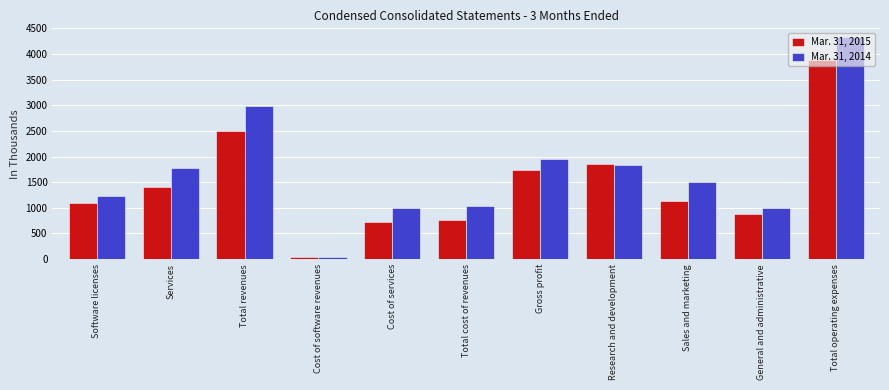

What position from the right is Gross profit?

5